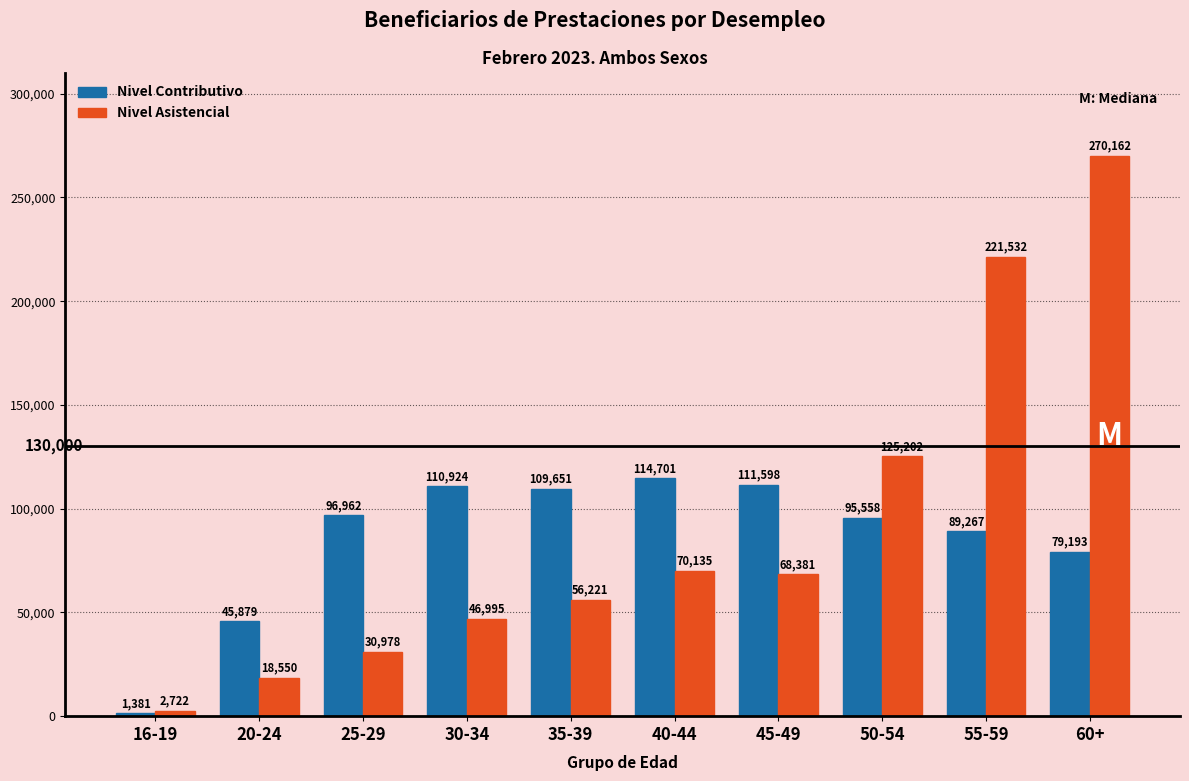

What is the maximum value shown in the chart?

270162